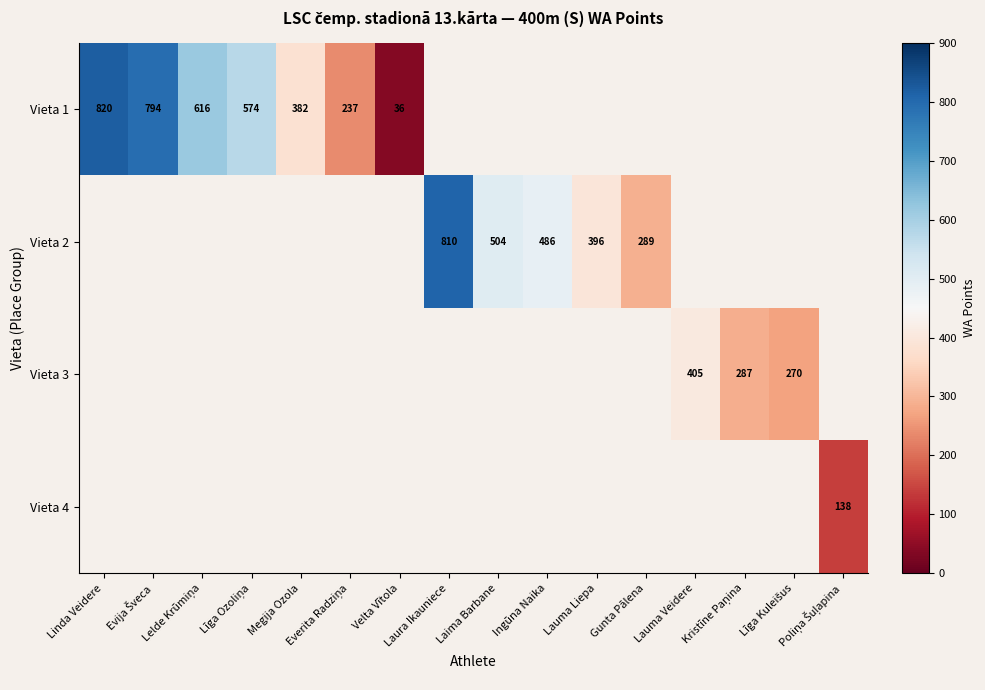

What is the minimum value shown in the chart?

36.0